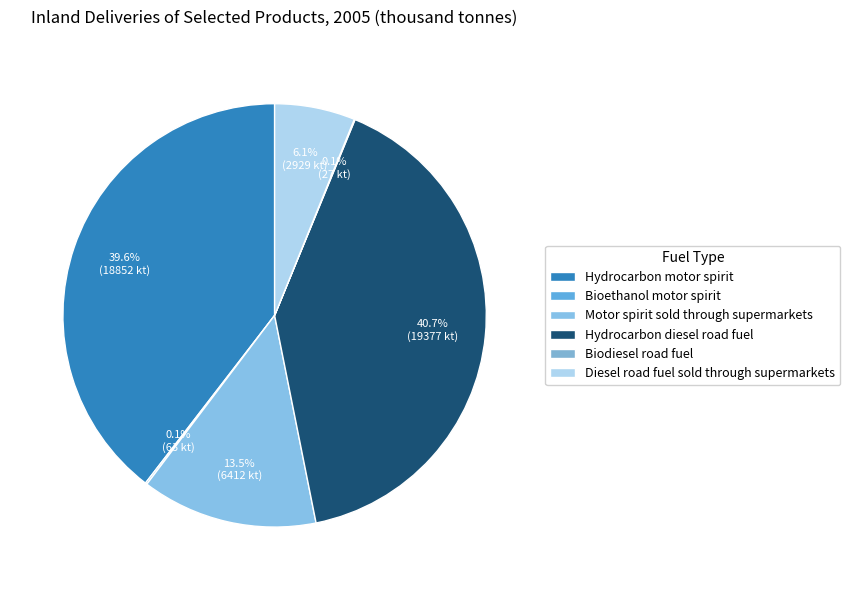

To the nearest percent, what is the combined percentage of Motor spirit sold through supermarkets and Hydrocarbon motor spirit?

53%